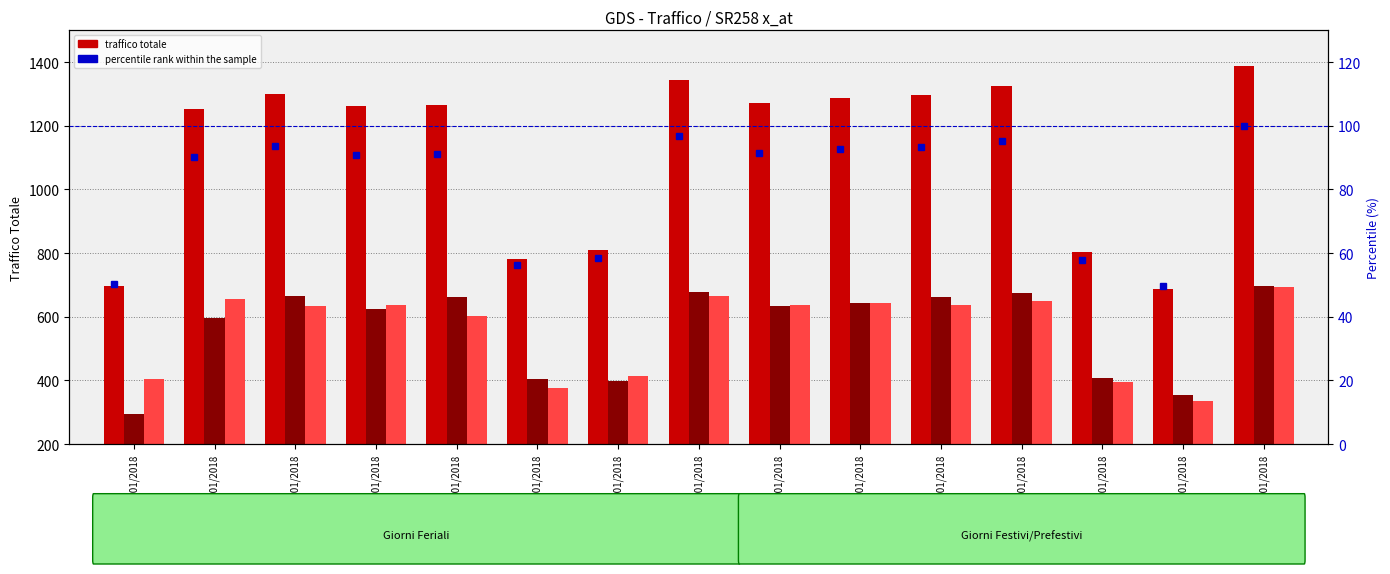

Reading left to right, transcribe all the data shown in this chart.

Totale Direzione 1: 698.0	1253.0	1299.0	1261.0	1264.0	781.0	811.0	1344.0	1271.0	1286.0	1297.0	1324.0	804.0	688.0	1388.0
Totale Direzione 2: 295.0	597.0	665.0	623.0	662.0	405.0	397.0	679.0	635.0	644.0	661.0	676.0	408.0	354.0	696.0
Totale Direzione 3: 403.0	656.0	634.0	638.0	602.0	376.0	414.0	665.0	636.0	642.0	636.0	648.0	396.0	334.0	692.0
percentile rank within the sample: 50.3	90.3	93.6	90.9	91.1	56.3	58.4	96.8	91.6	92.7	93.4	95.4	57.9	49.6	100.0